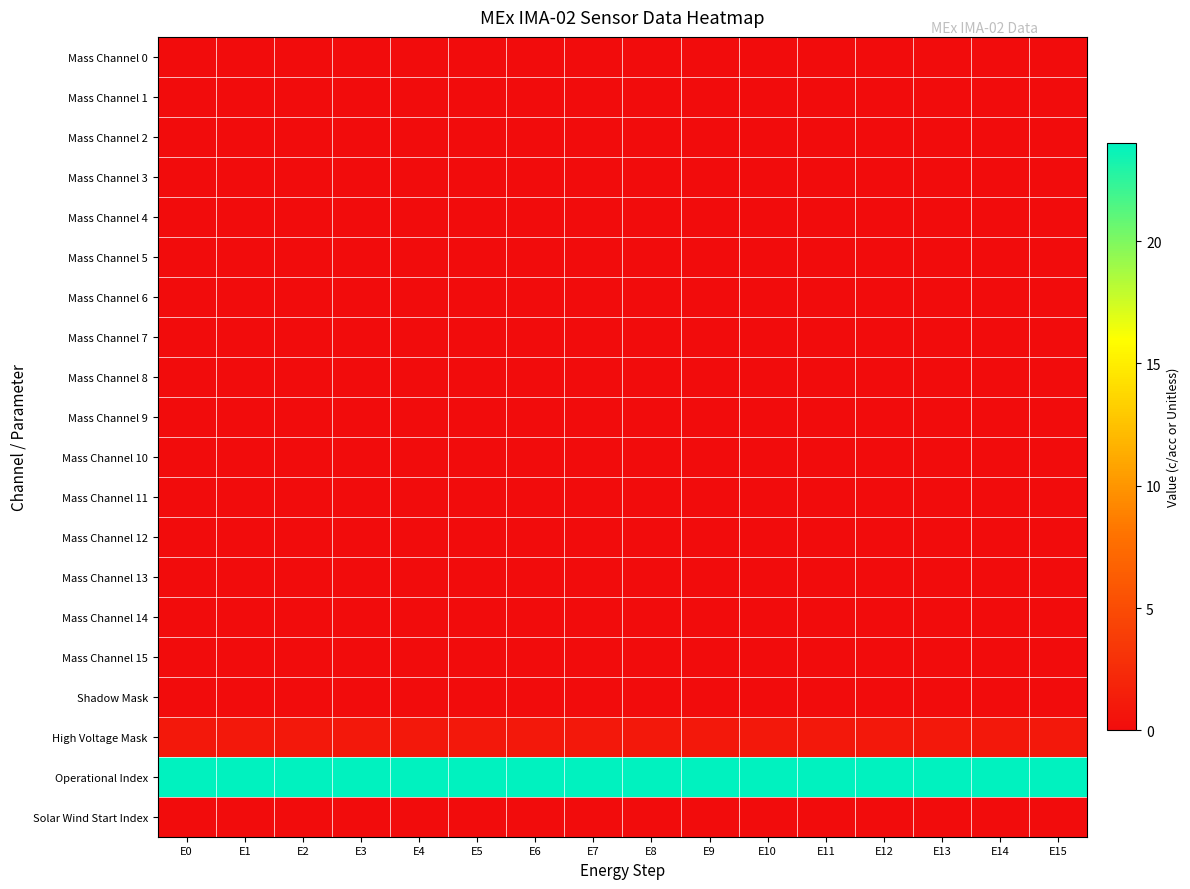

Between E7 and E15, which is larger?

E7